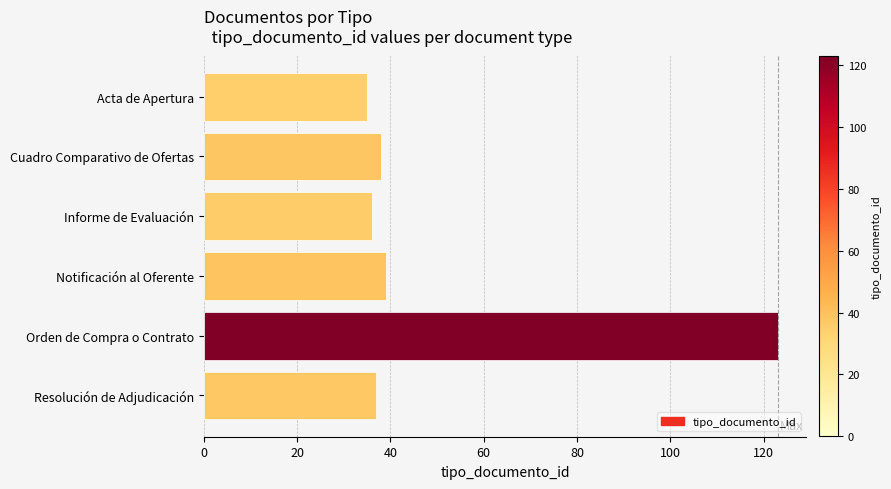

What is the ratio of the value at Notificación al Oferente to the value at Informe de Evaluación?

1.1